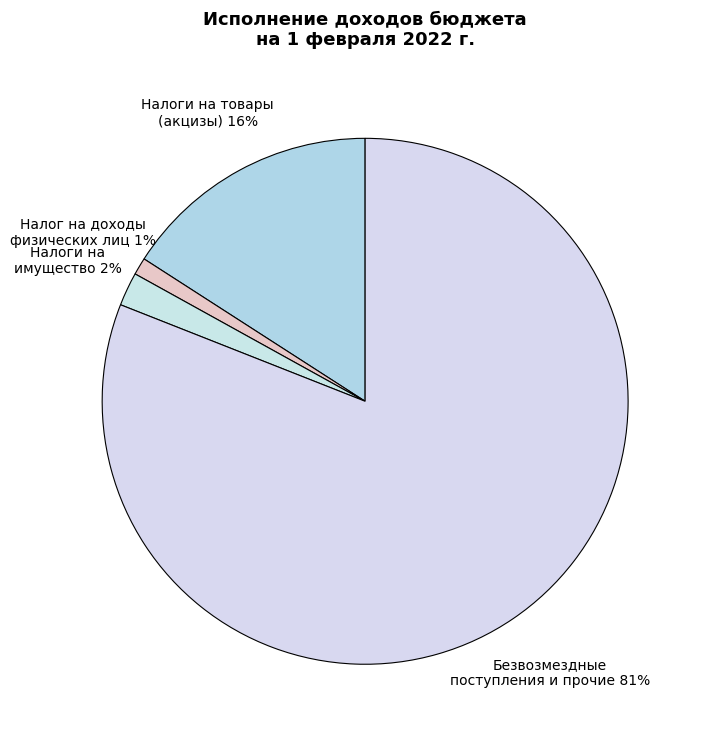

How many segments does this pie chart have?

4